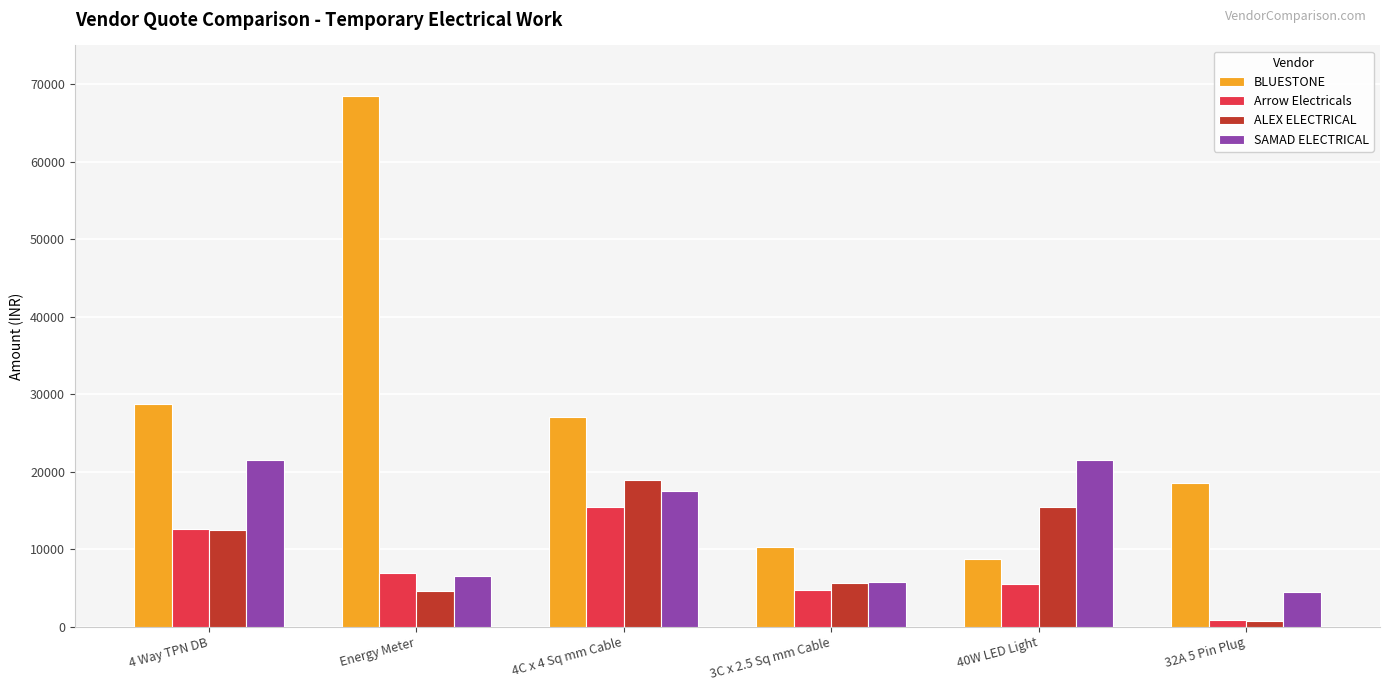

What is the highest value of the BLUESTONE series?

68500